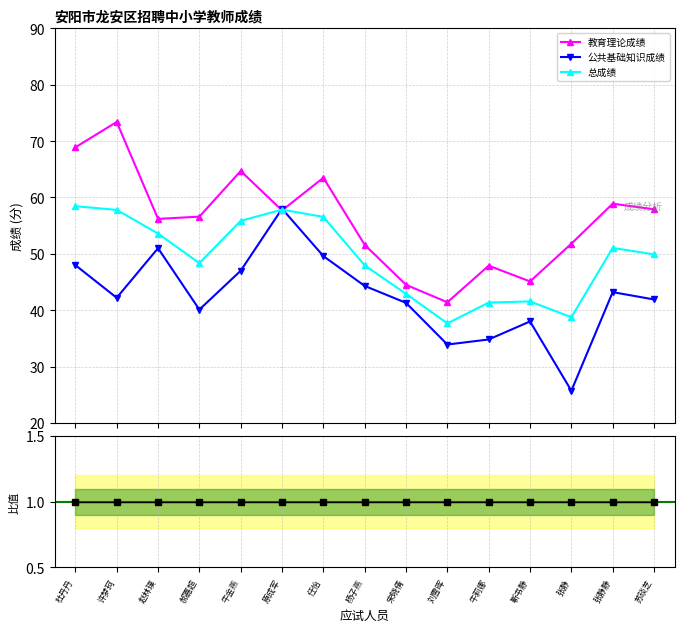

Which series has the widest spread of values?

公共基础知识成绩